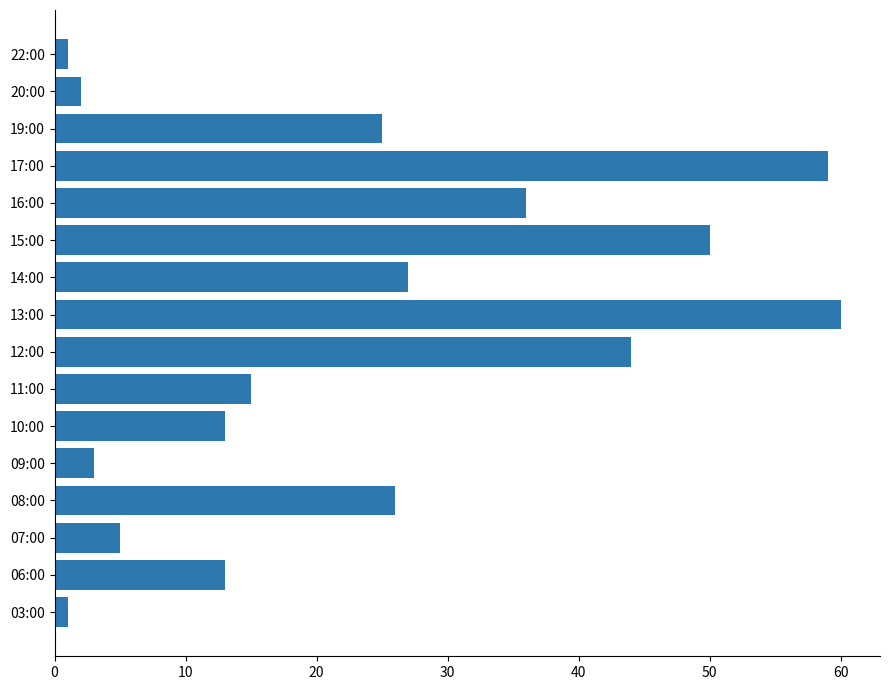

Where is the data nearest to the value 30?

14:00